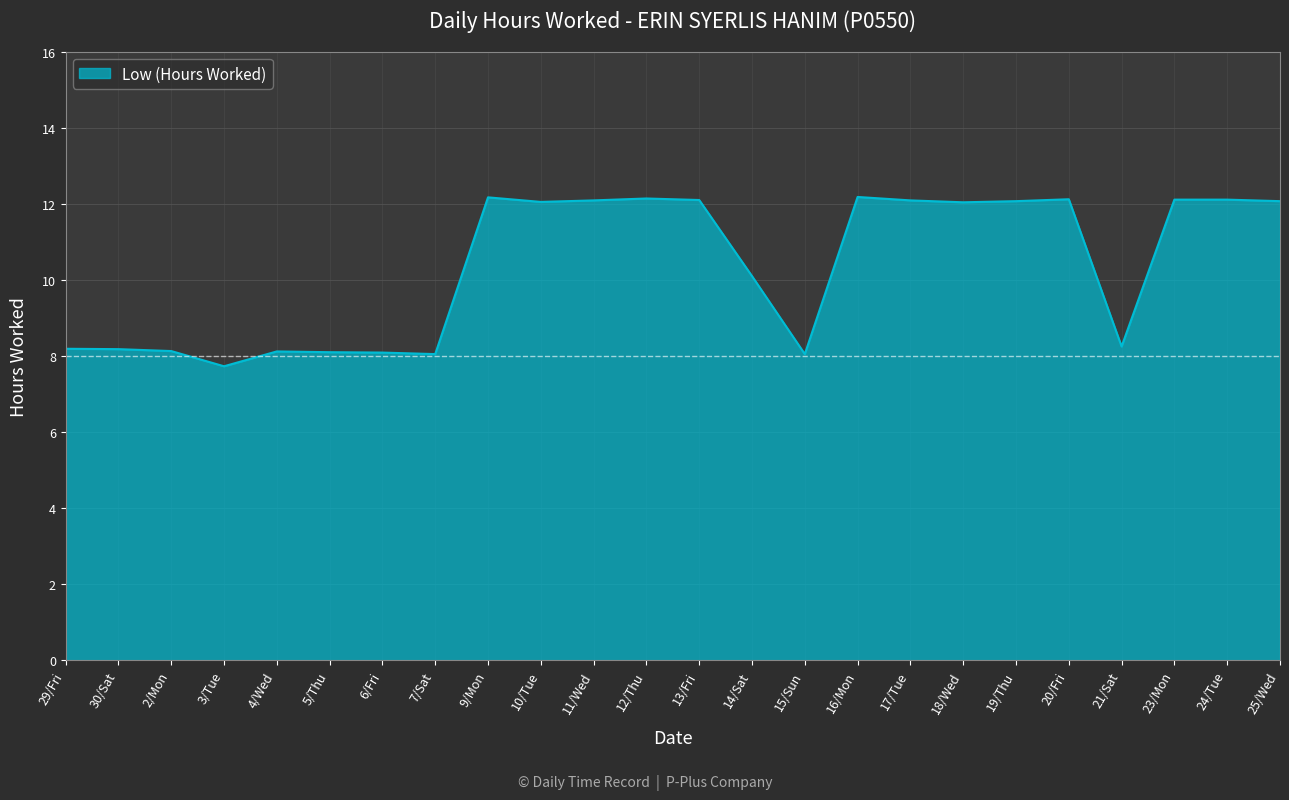

At which category does the chart reach its minimum across all series?

3/Tue